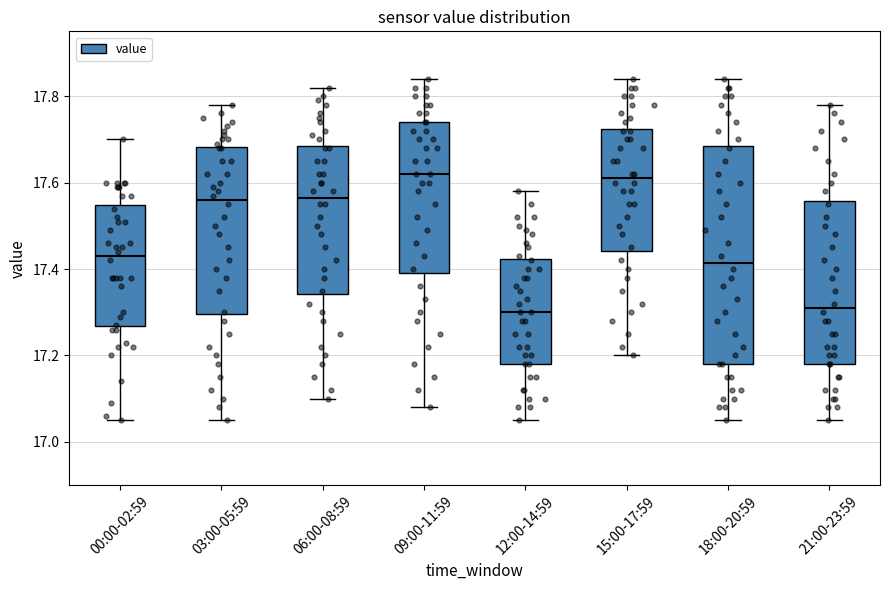

Reading left to right, read every box against the y-axis: the position of its median line, the range the box covers, and the ends of its whiskers. The values are not printed on the chart, so give them approximately, as read against the axis.

00:00-02:59: median 17.44, box 17.26 to 17.54, whiskers 17.06 to 17.70
03:00-05:59: median 17.56, box 17.30 to 17.68, whiskers 17.06 to 17.78
06:00-08:59: median 17.56, box 17.34 to 17.68, whiskers 17.10 to 17.82
09:00-11:59: median 17.62, box 17.40 to 17.74, whiskers 17.08 to 17.84
12:00-14:59: median 17.30, box 17.18 to 17.42, whiskers 17.06 to 17.58
15:00-17:59: median 17.62, box 17.44 to 17.72, whiskers 17.20 to 17.84
18:00-20:59: median 17.42, box 17.18 to 17.68, whiskers 17.06 to 17.84
21:00-23:59: median 17.32, box 17.18 to 17.56, whiskers 17.06 to 17.78